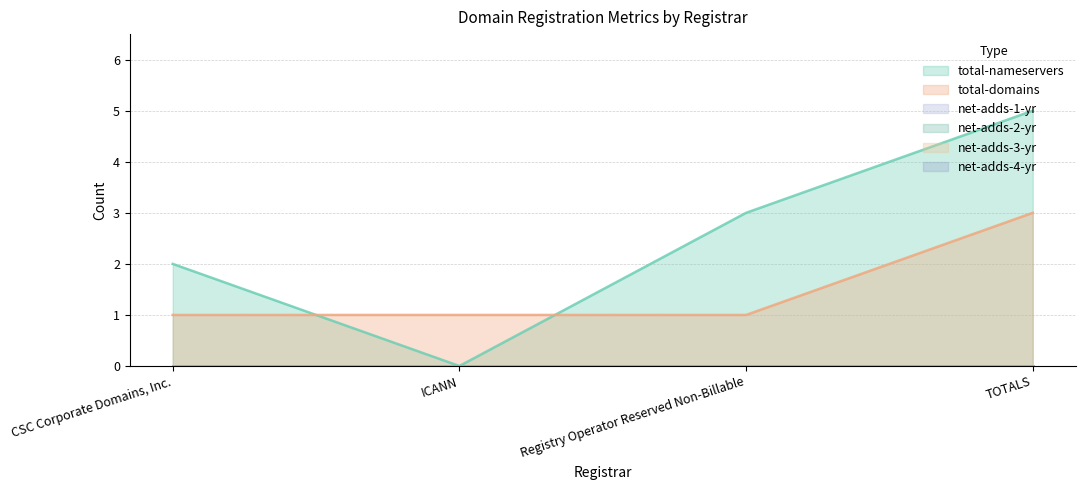

What is the label of the 1st point from the left?

CSC Corporate Domains, Inc.